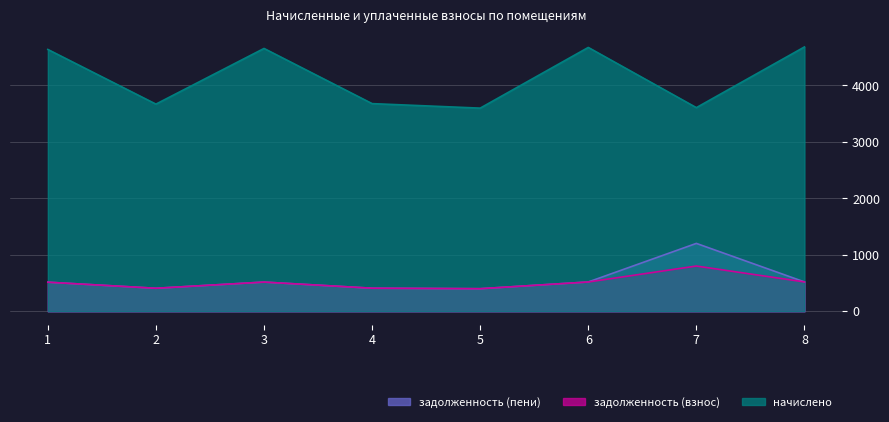

What is the sum of the задолженность (взнос) values at 3 and 8?

1037.3